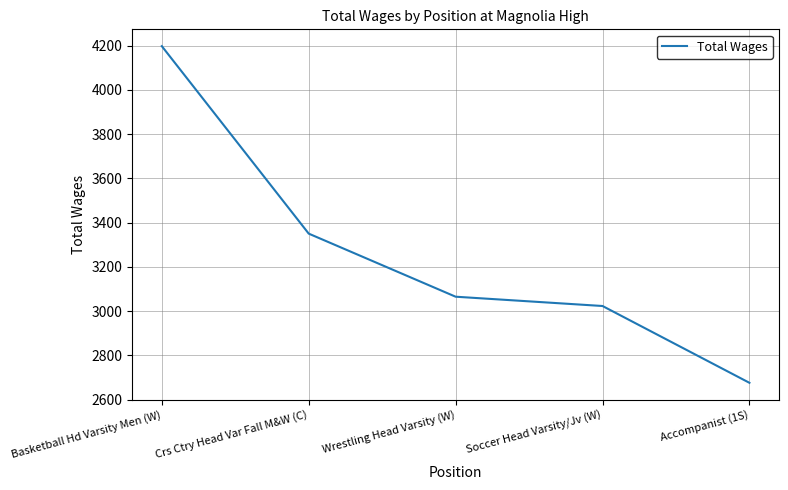

What value does the data have at Soccer Head Varsity/Jv (W), to the nearest 100?

3000